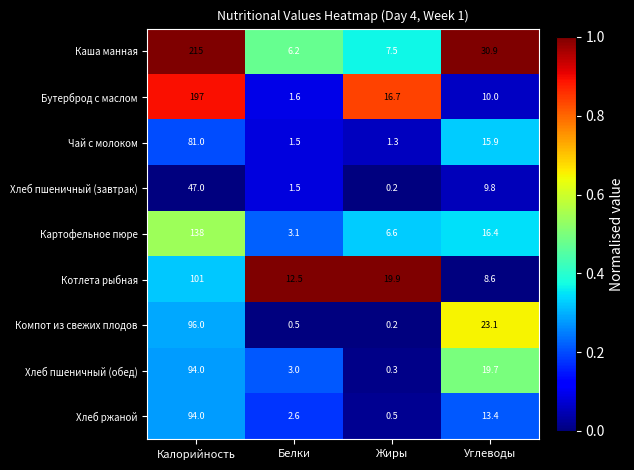

At which label does Хлеб пшеничный (завтрак) first exceed 9?

Калорийность